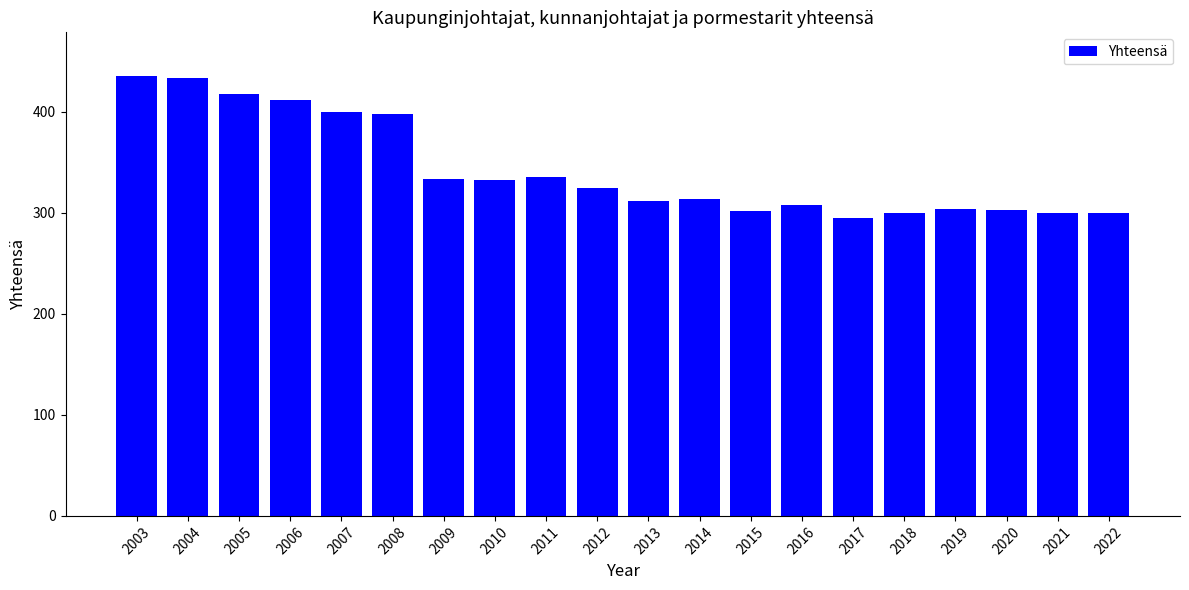

What is the value of the 8th bar from the left?

332